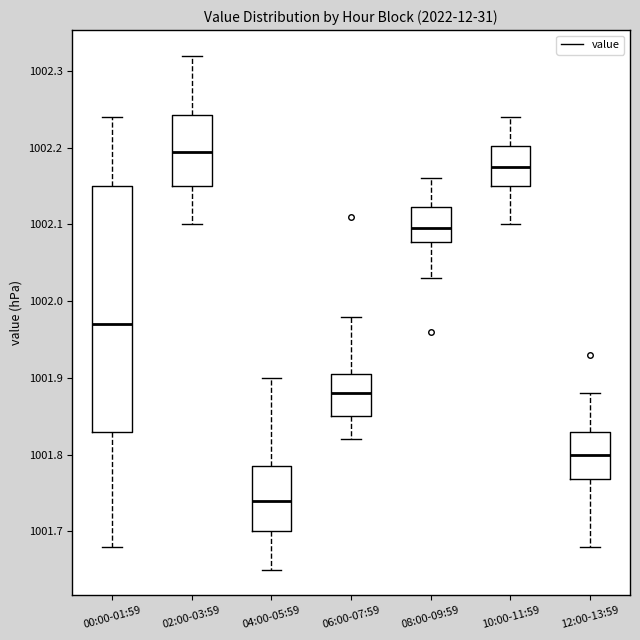

Comparing the boxes themselves (not the whiskers), which one is the tallest?

00:00-01:59